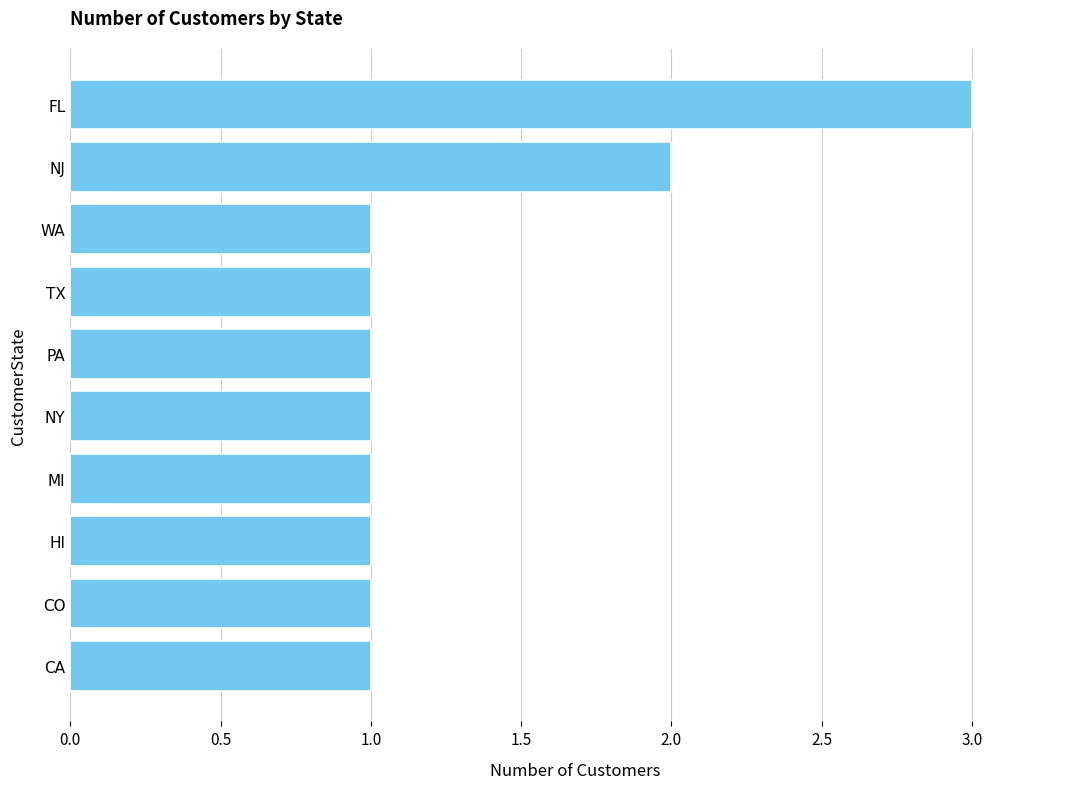

Which category has the highest value across all series?

FL